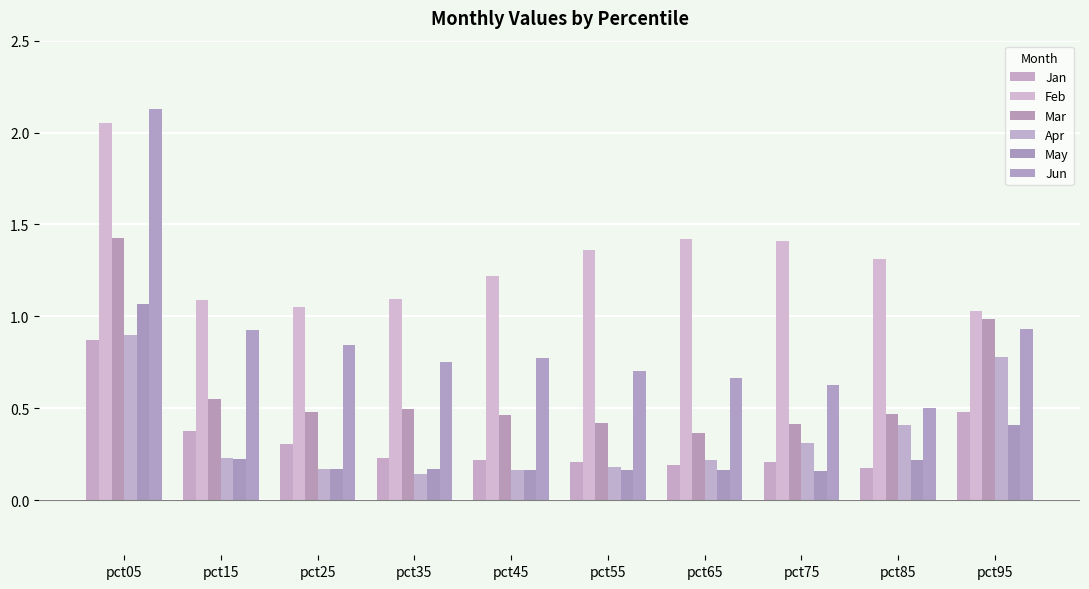

The Jan series shows 0.8 at pct95. True or false?

False